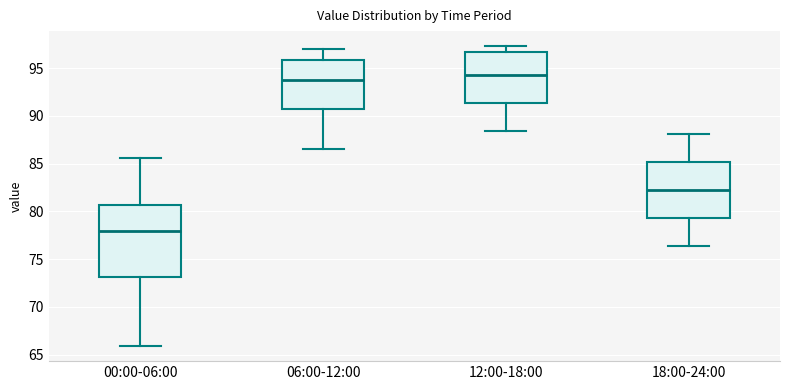

Which box has the highest median line?

12:00-18:00